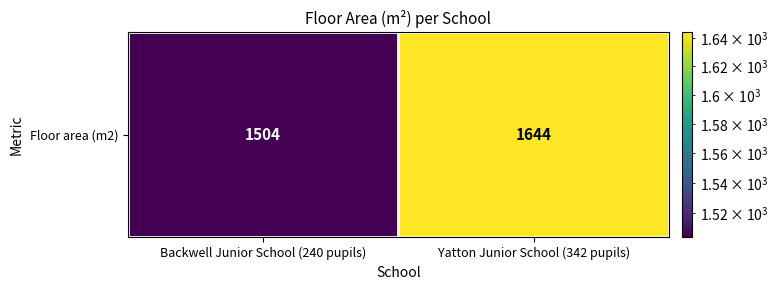

True or false: the data shows 1644 at Yatton Junior School (342 pupils).

True